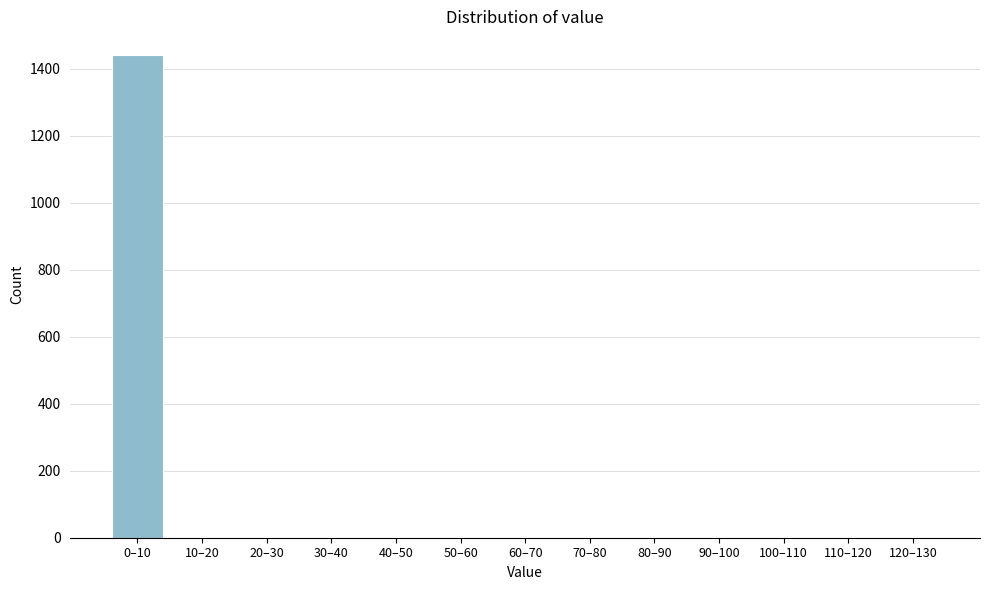

Reading left to right, transcribe all the data shown in this chart.

0–10=1440	10–20=0	20–30=0	30–40=0	40–50=0	50–60=0	60–70=0	70–80=0	80–90=0	90–100=0	100–110=0	110–120=0	120–130=0